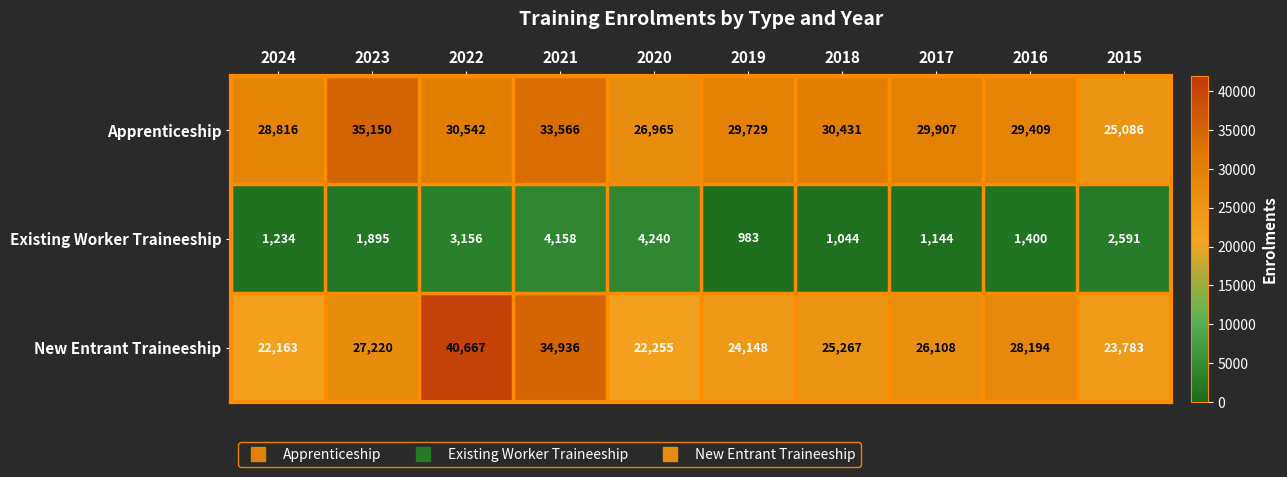

Is it true that Apprenticeship equals 51478 at 2019?

False